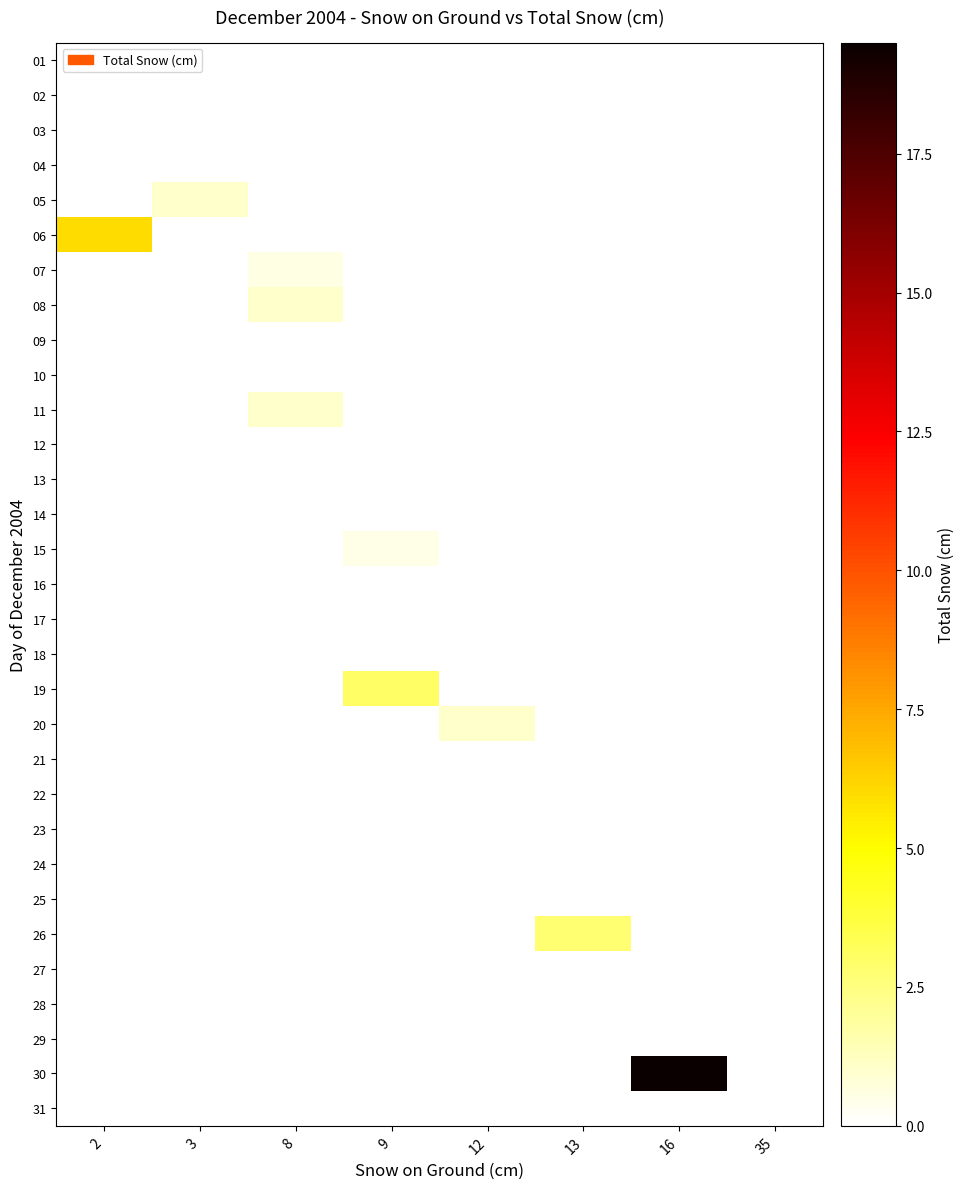

At which category is the sum across all series the highest?

16